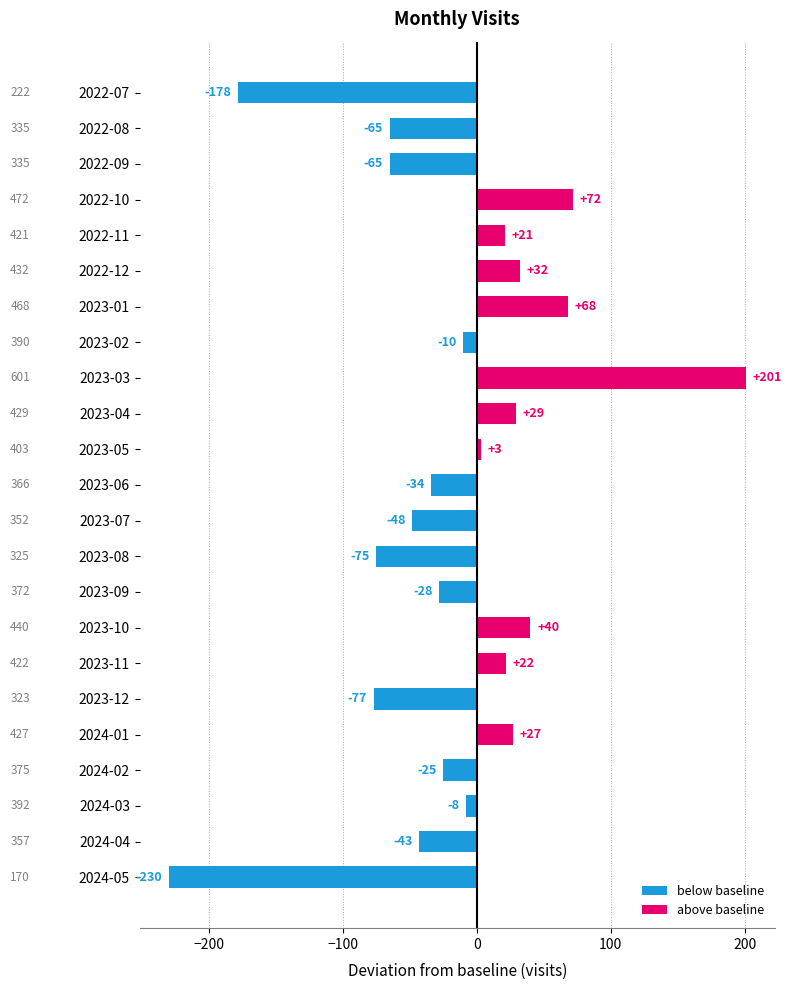

Rank the series at 13 from lowest to highest value.

below baseline, above baseline